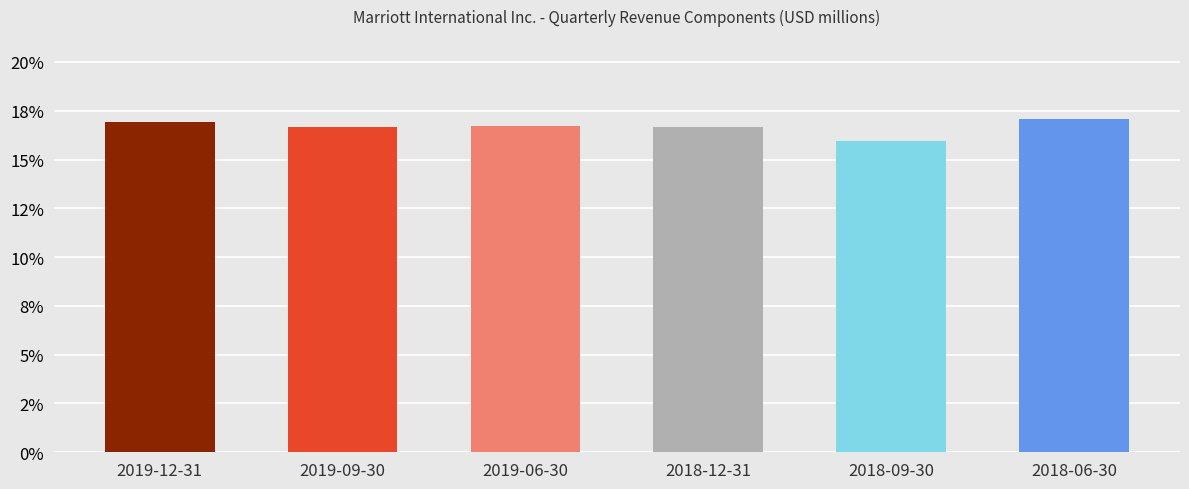

Which has a higher value, 2018-12-31 or 2018-06-30?

2018-06-30